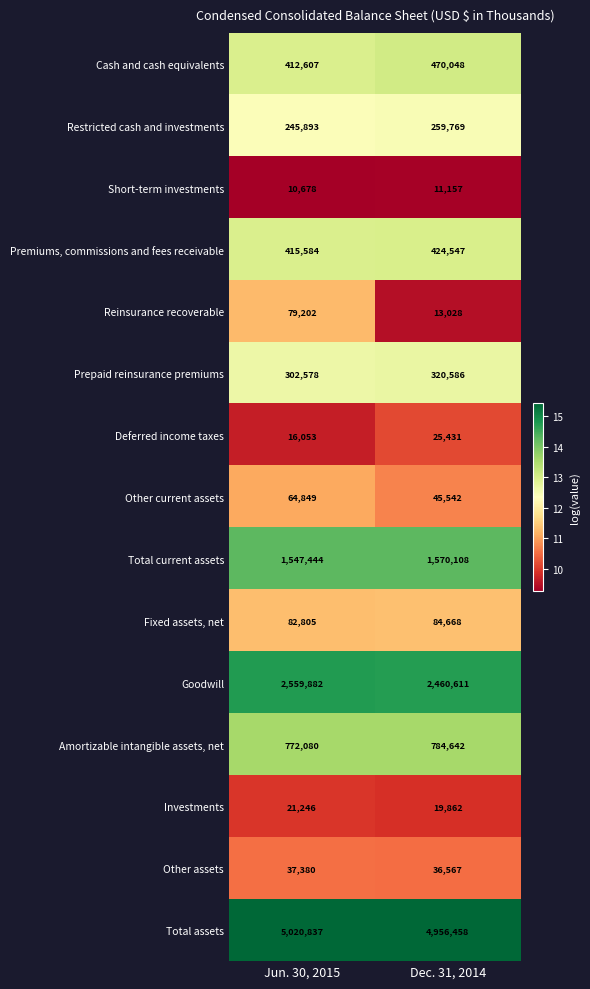

At which category is the sum across all series the highest?

Jun. 30, 2015